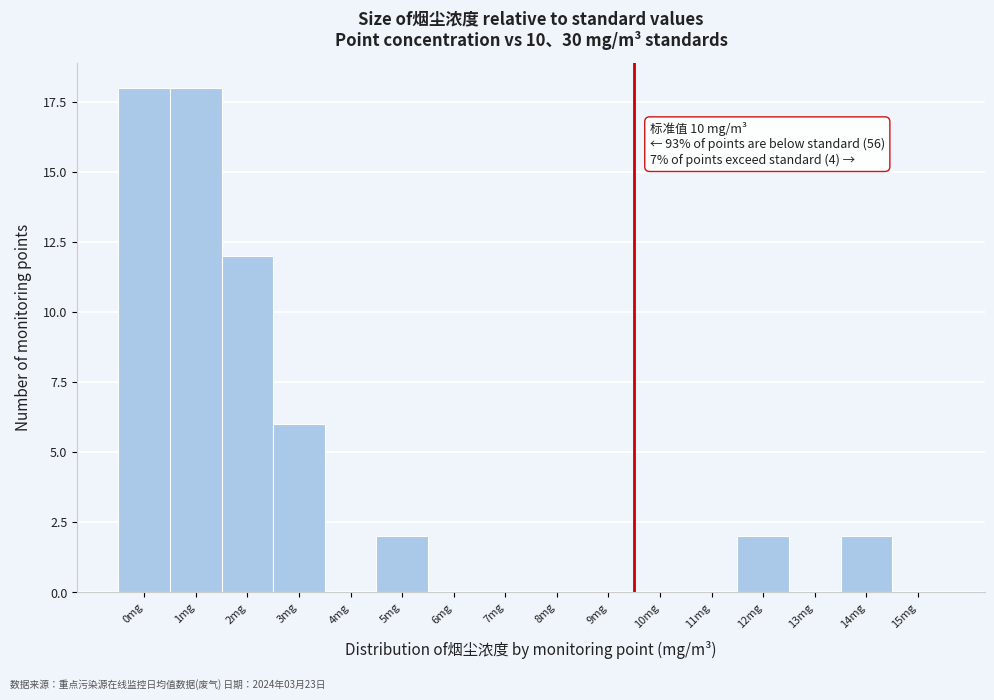

Reading right to left, extract all data points from this chart.

15mg=0	14mg=2	13mg=0	12mg=2	11mg=0	10mg=0	9mg=0	8mg=0	7mg=0	6mg=0	5mg=2	4mg=0	3mg=6	2mg=12	1mg=18	0mg=18